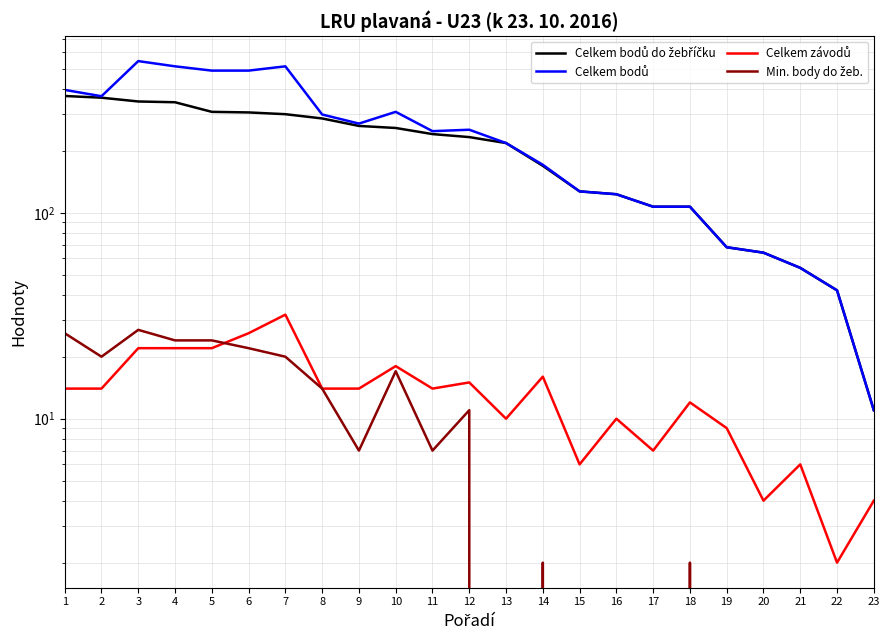

True or false: Celkem bodů do žebříčku and Min. body do žeb. intersect in this chart.

False